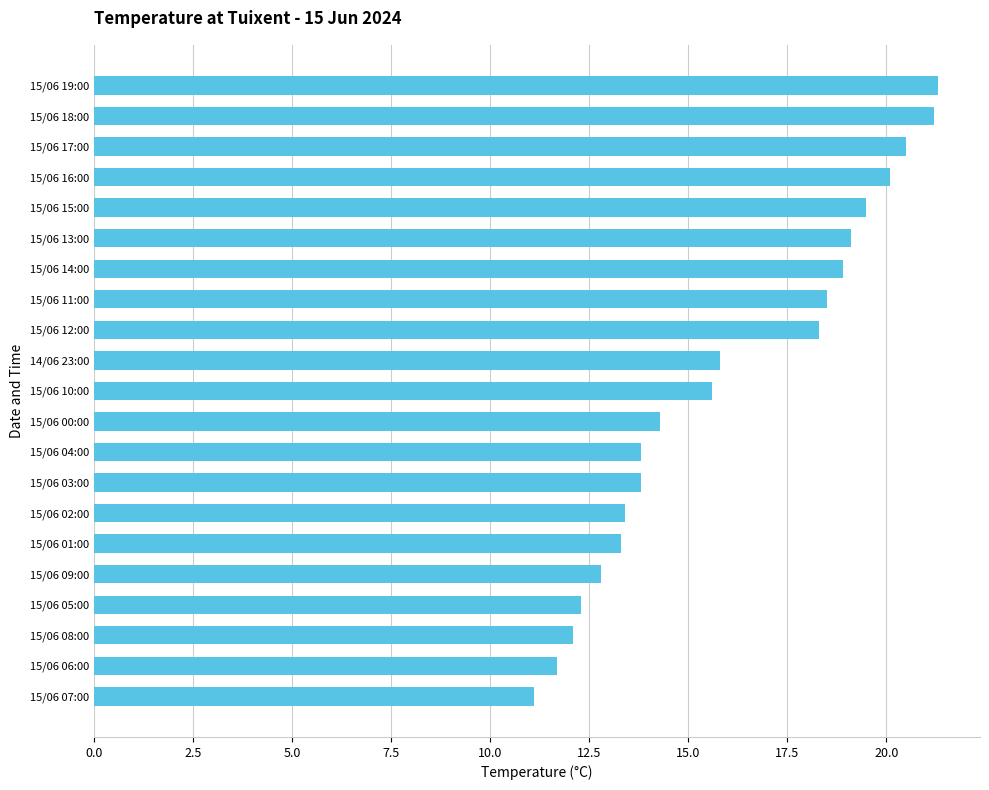

Which label corresponds to the smallest value in the chart?

15/06 07:00